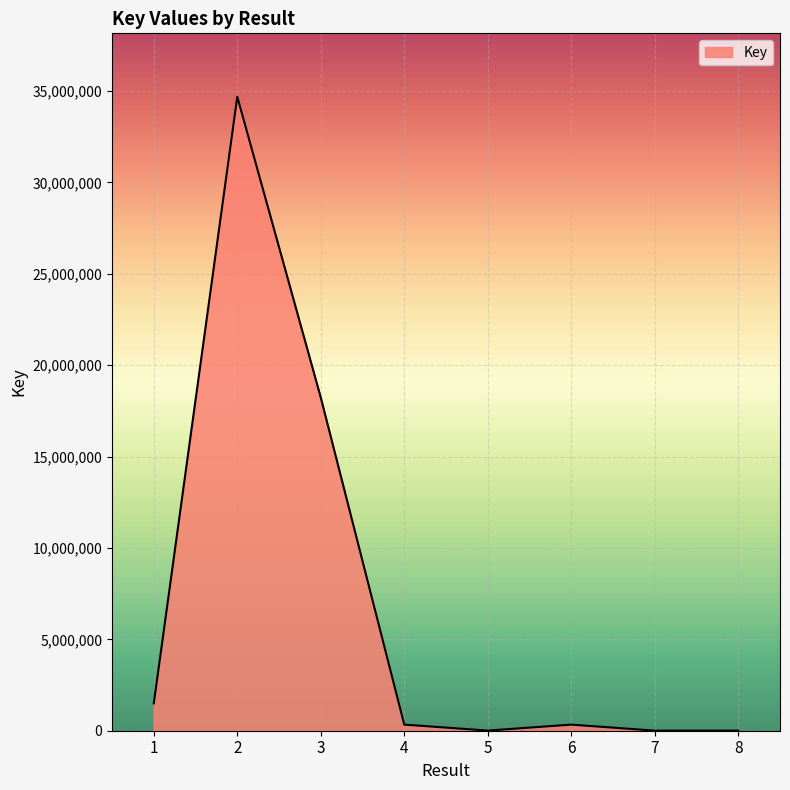

What is the difference between the second highest and second lowest values?

18223085